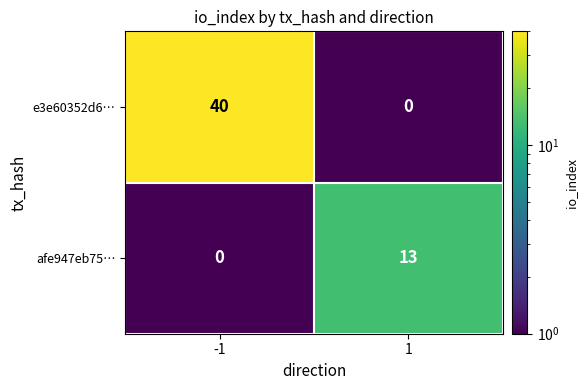

The afe947eb75… series shows -7 at -1. True or false?

False